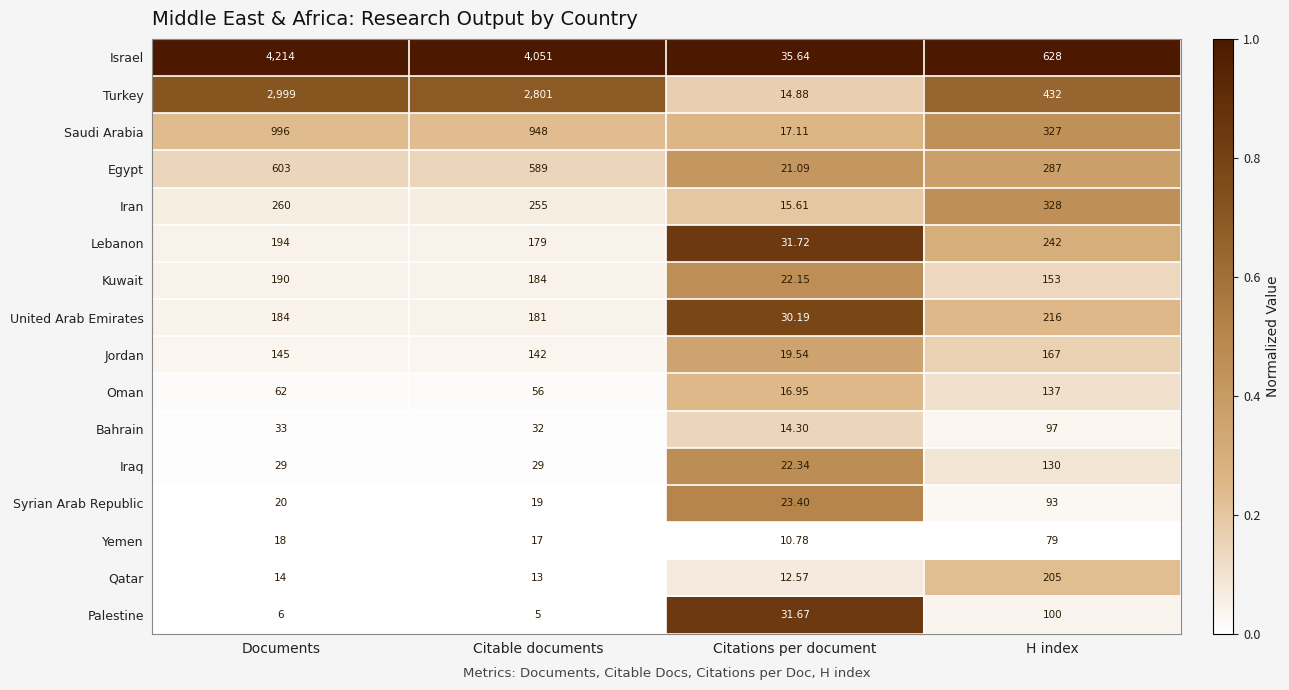

Where is Kuwait nearest to the value 106?

H index